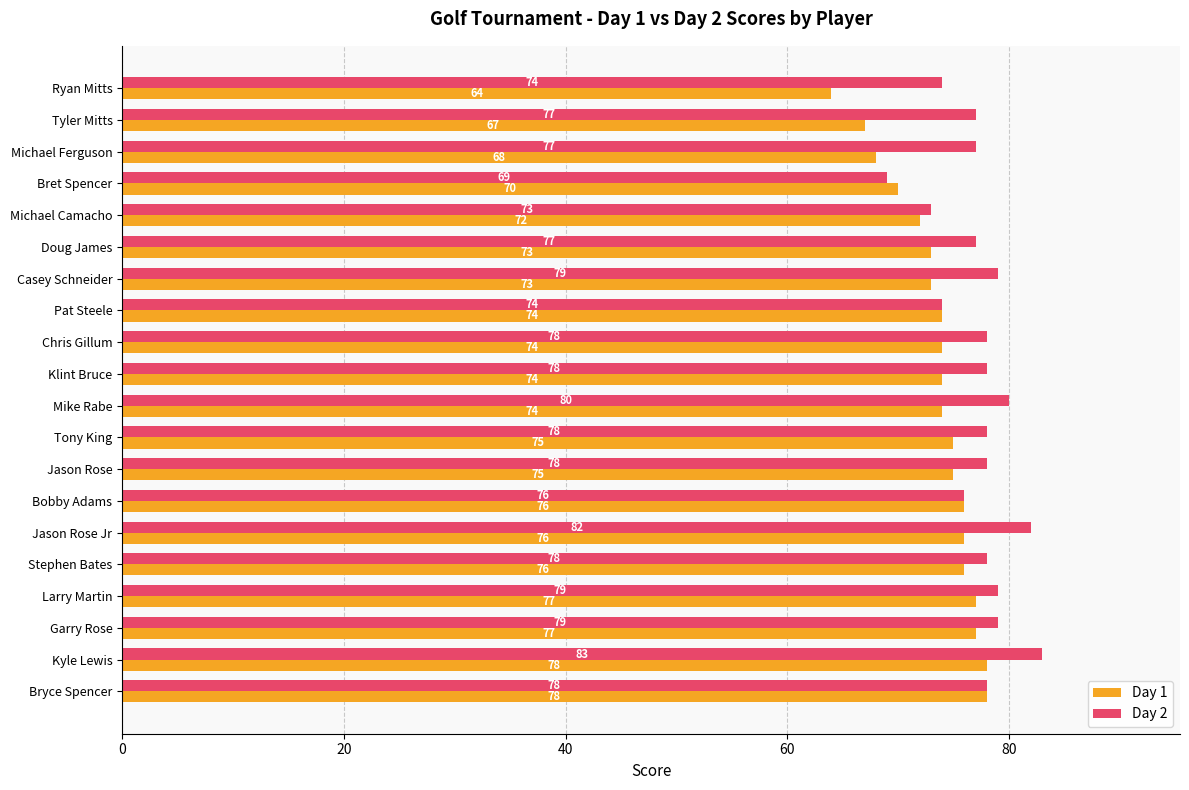

Is the value of Day 2 at Ryan Mitts greater than the value of Day 1 at Doug James?

Yes